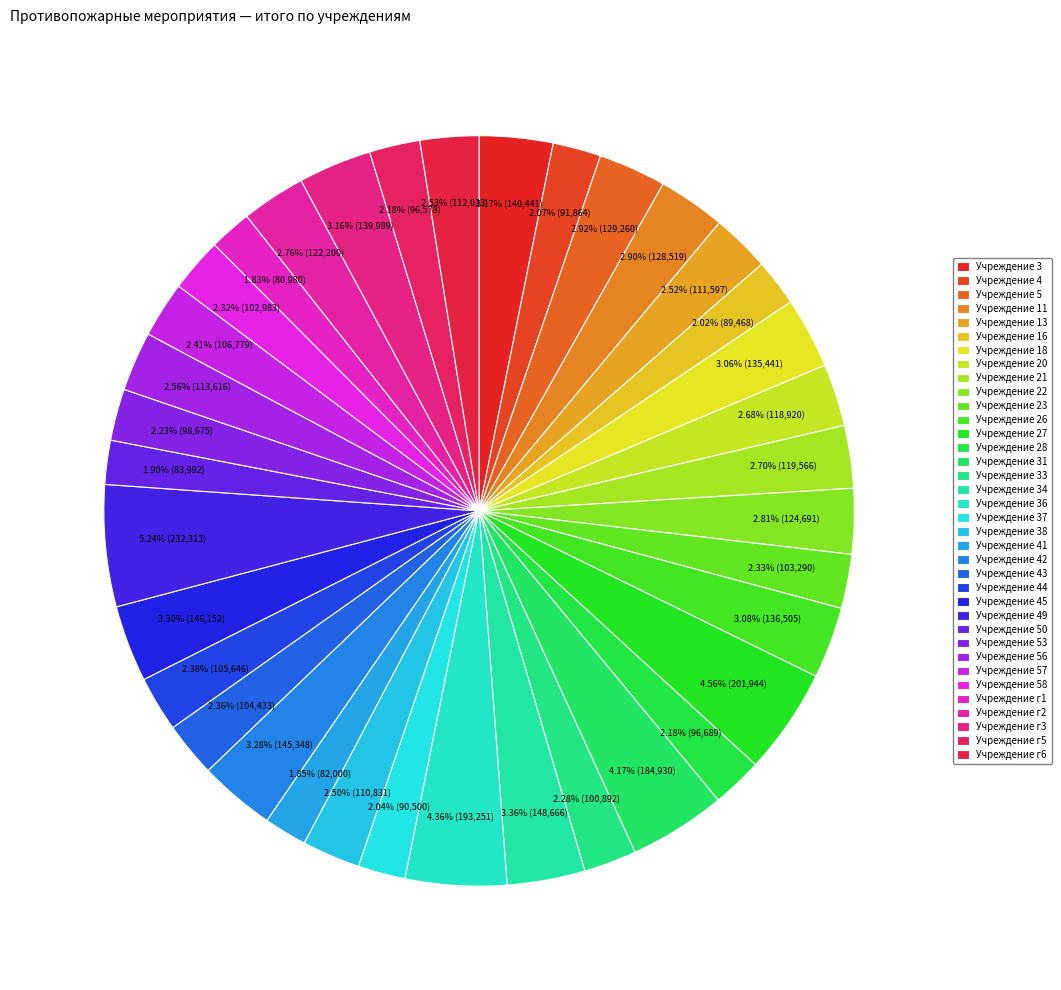

Is there a majority slice in this chart?

No